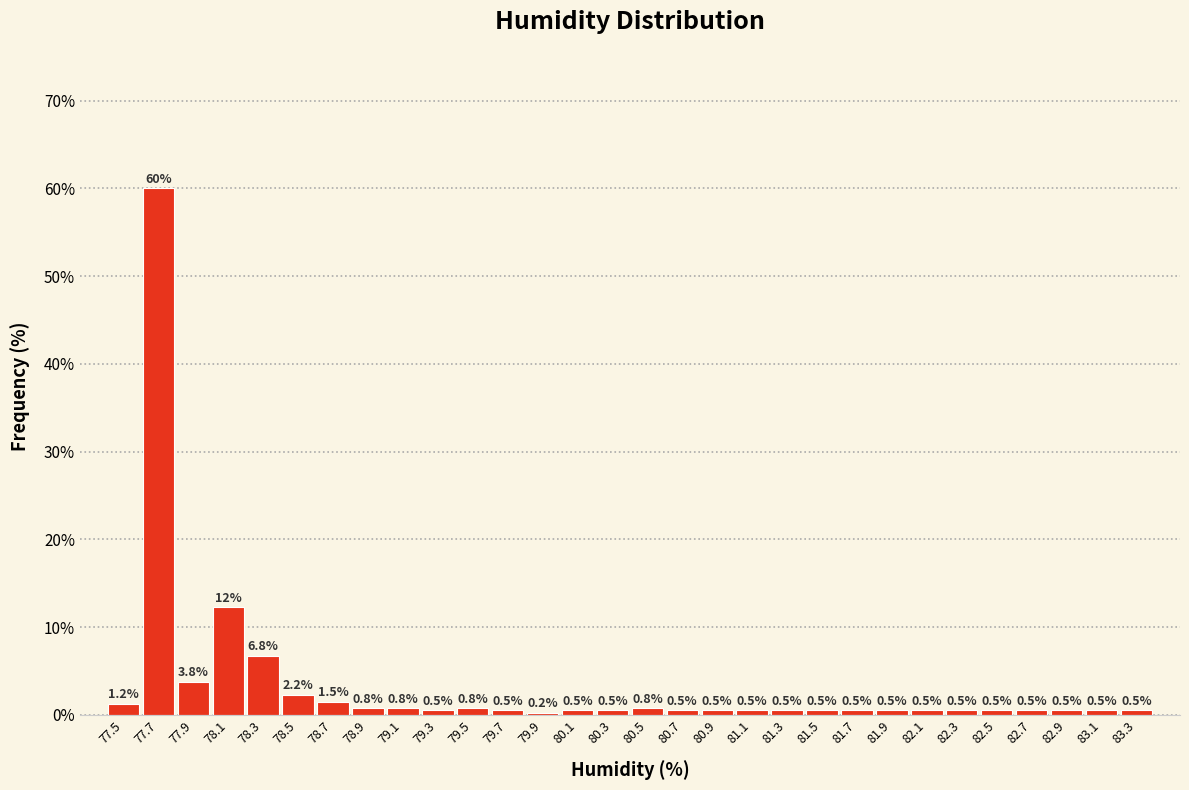

Which range on the x-axis has the tallest bar?

77.6 to 77.8